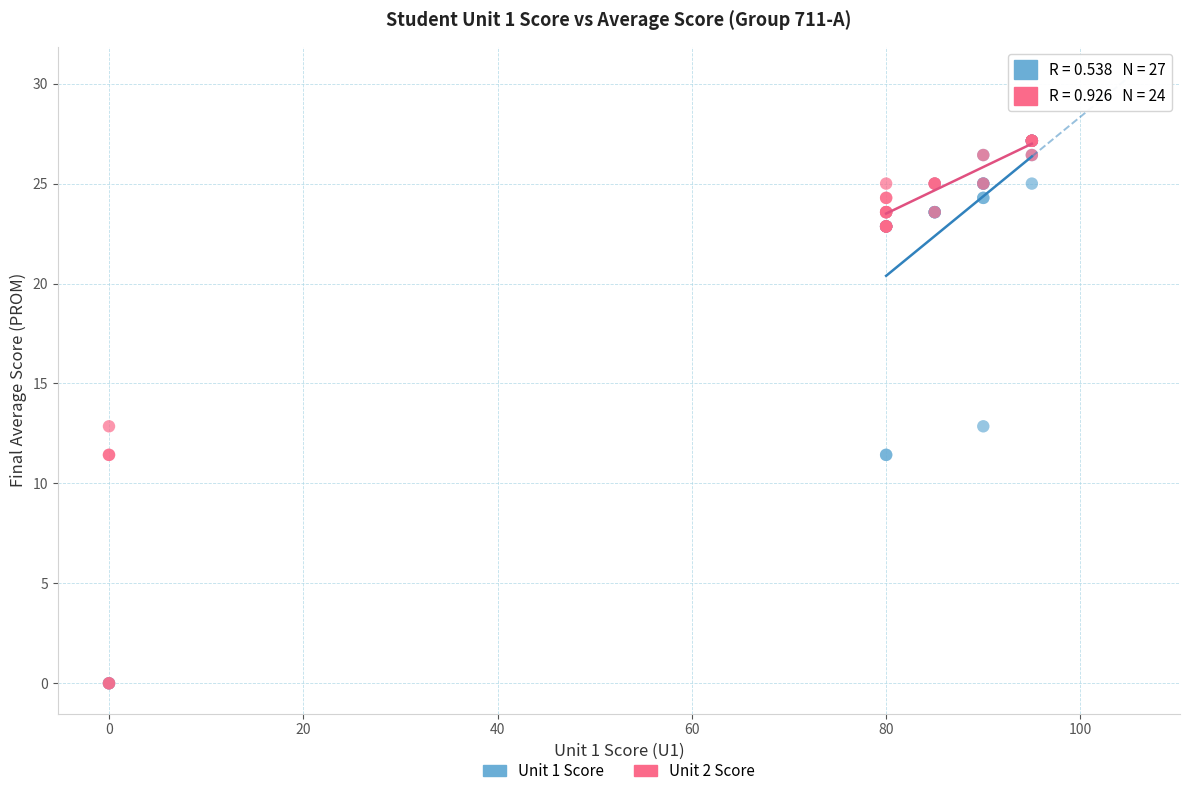

What are all the series names shown in the legend?

Unit 1 Score, Unit 2 Score